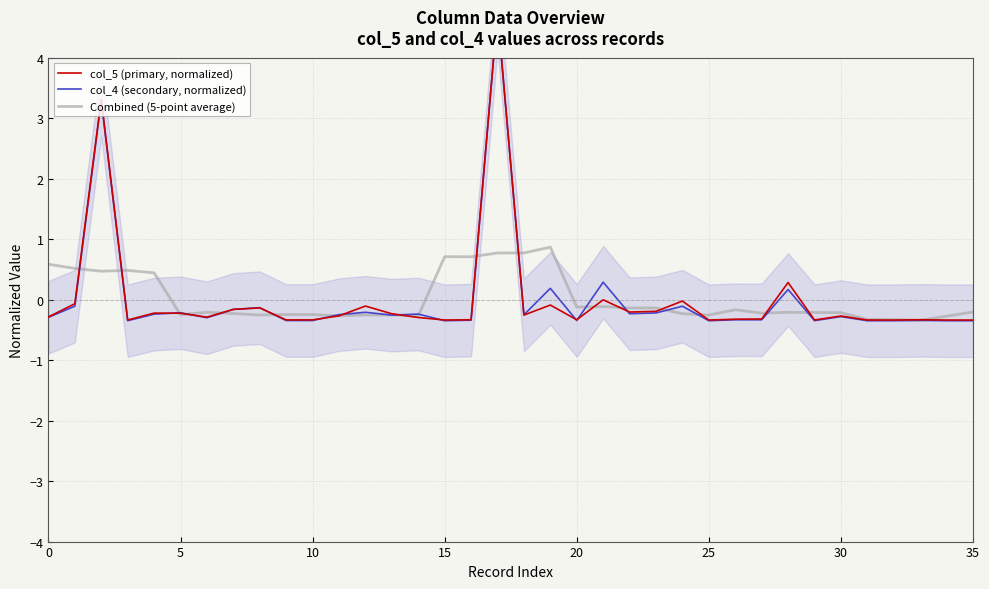

What is the lowest value of the Combined (5-point average) series?

-0.3